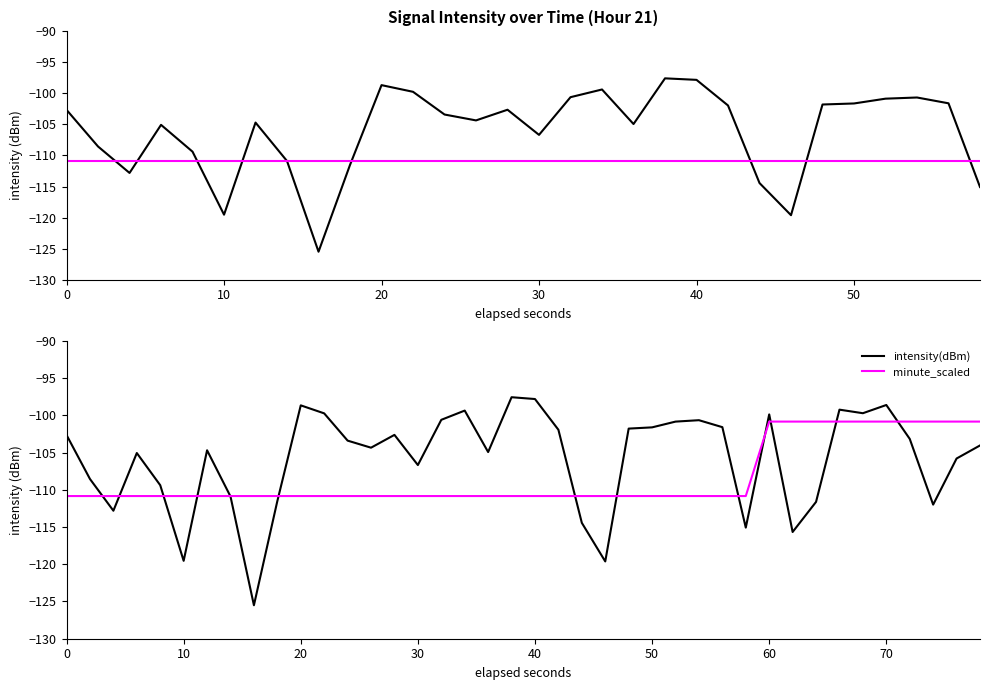

True or false: minute_scaled and intensity(dBm) cross at least once.

True